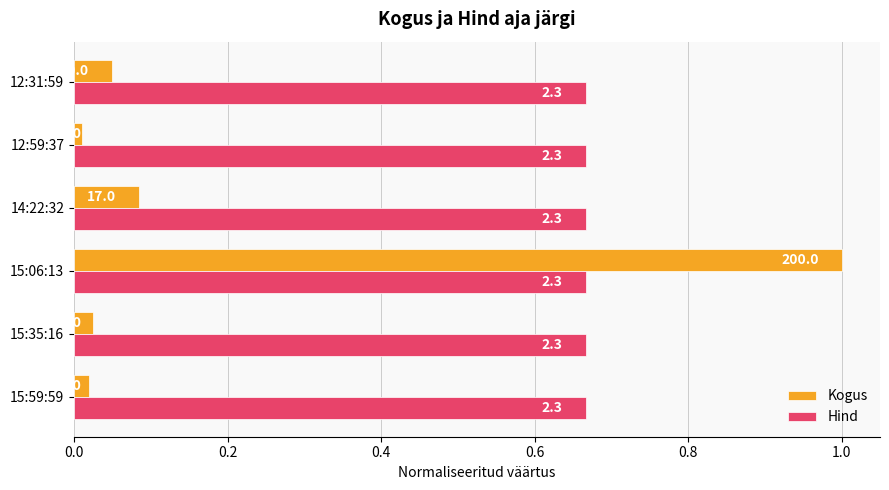

What are all the series names shown in the legend?

Kogus, Hind